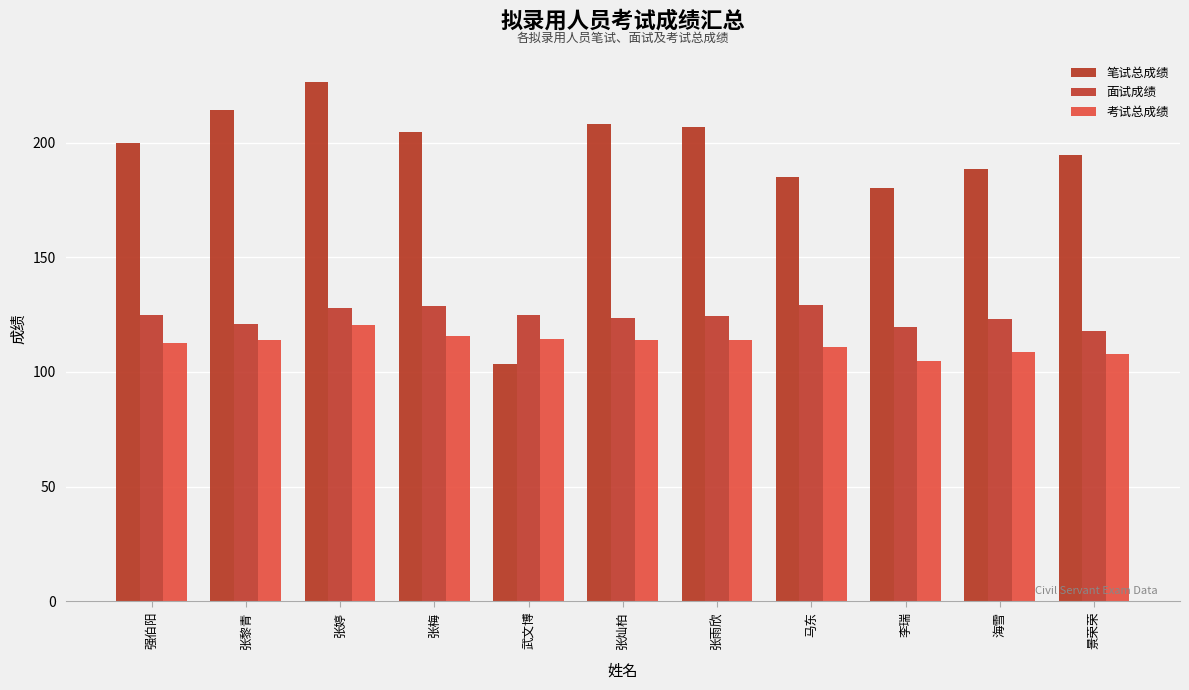

Which series has the largest total across all categories?

笔试总成绩